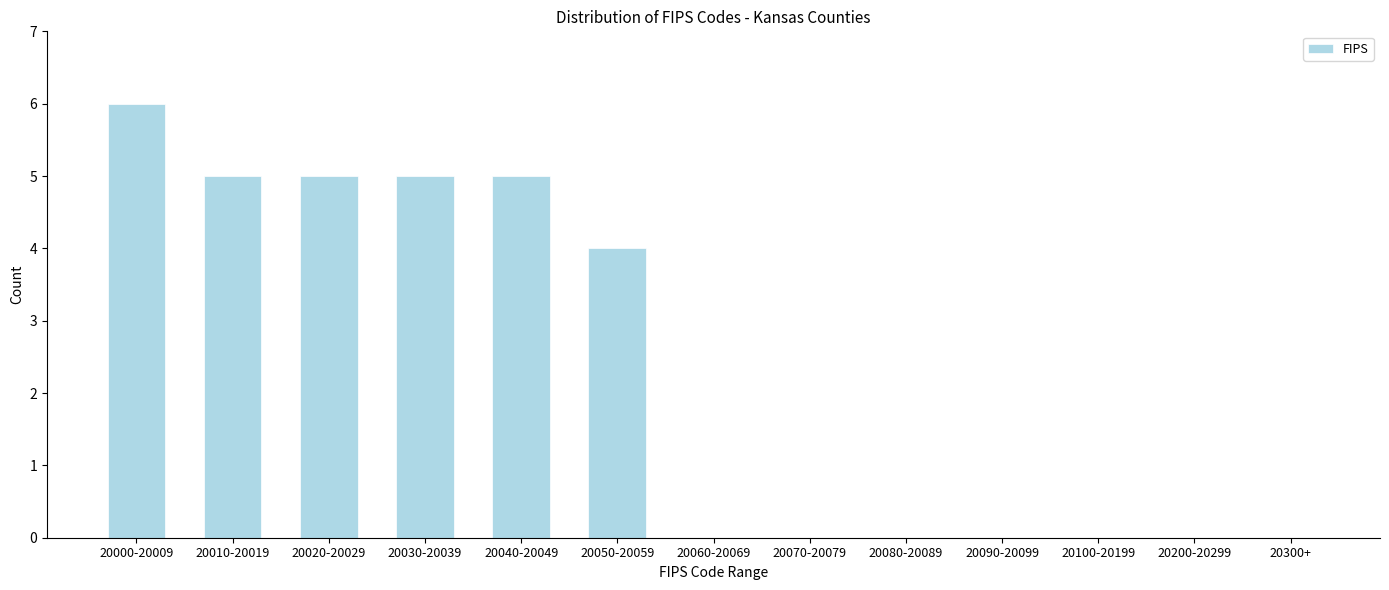

Reading left to right, what are all the values shown in this chart?

20000-20009=6	20010-20019=5	20020-20029=5	20030-20039=5	20040-20049=5	20050-20059=4	20060-20069=0	20070-20079=0	20080-20089=0	20090-20099=0	20100-20199=0	20200-20299=0	20300+=0